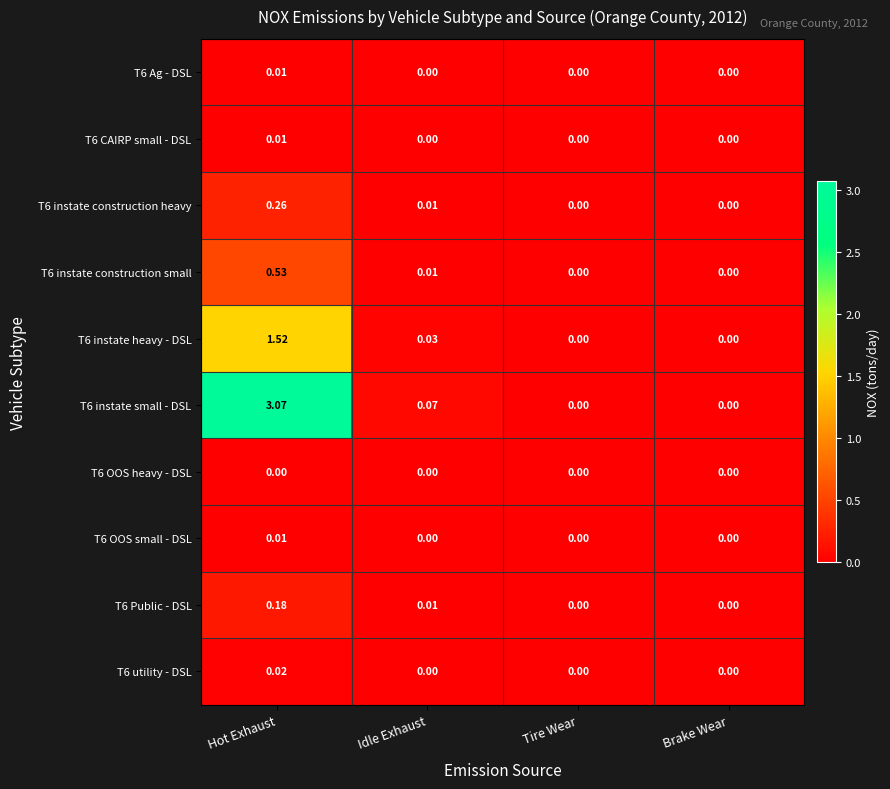

At which category is the sum across all series the highest?

Hot Exhaust